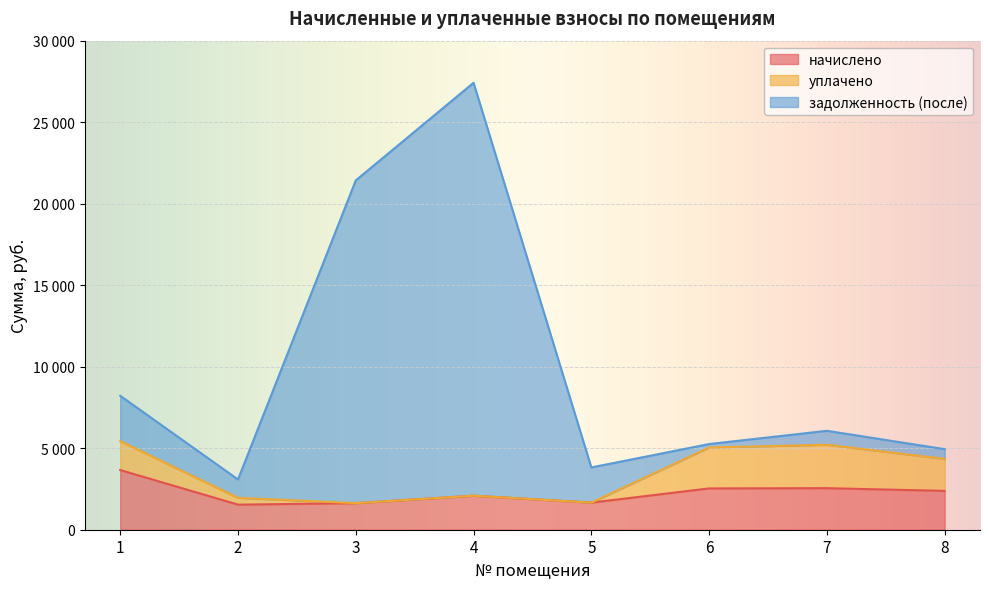

What is the value of the начислено point at the 4th from the left?

2086.0